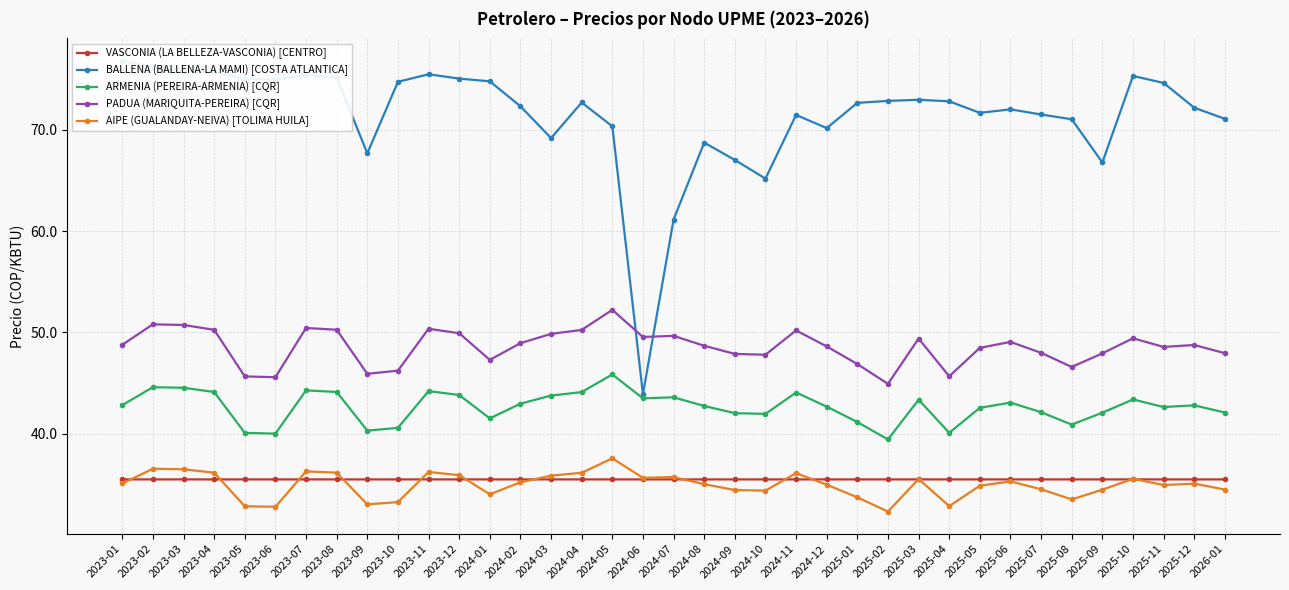

Which category has the lowest value across all series?

2025-02